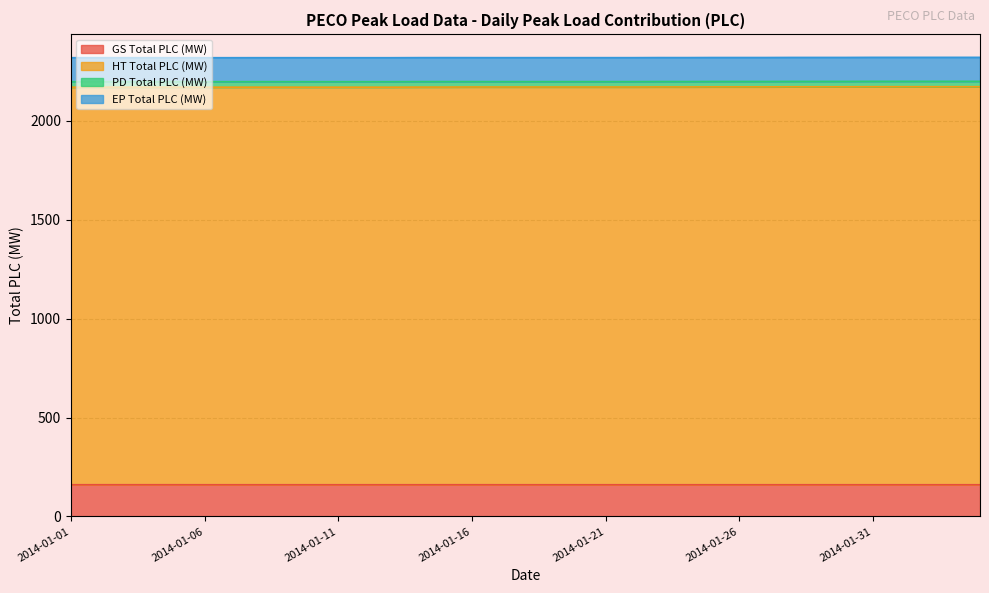

At how many categories does at least one series exceed 889?

35